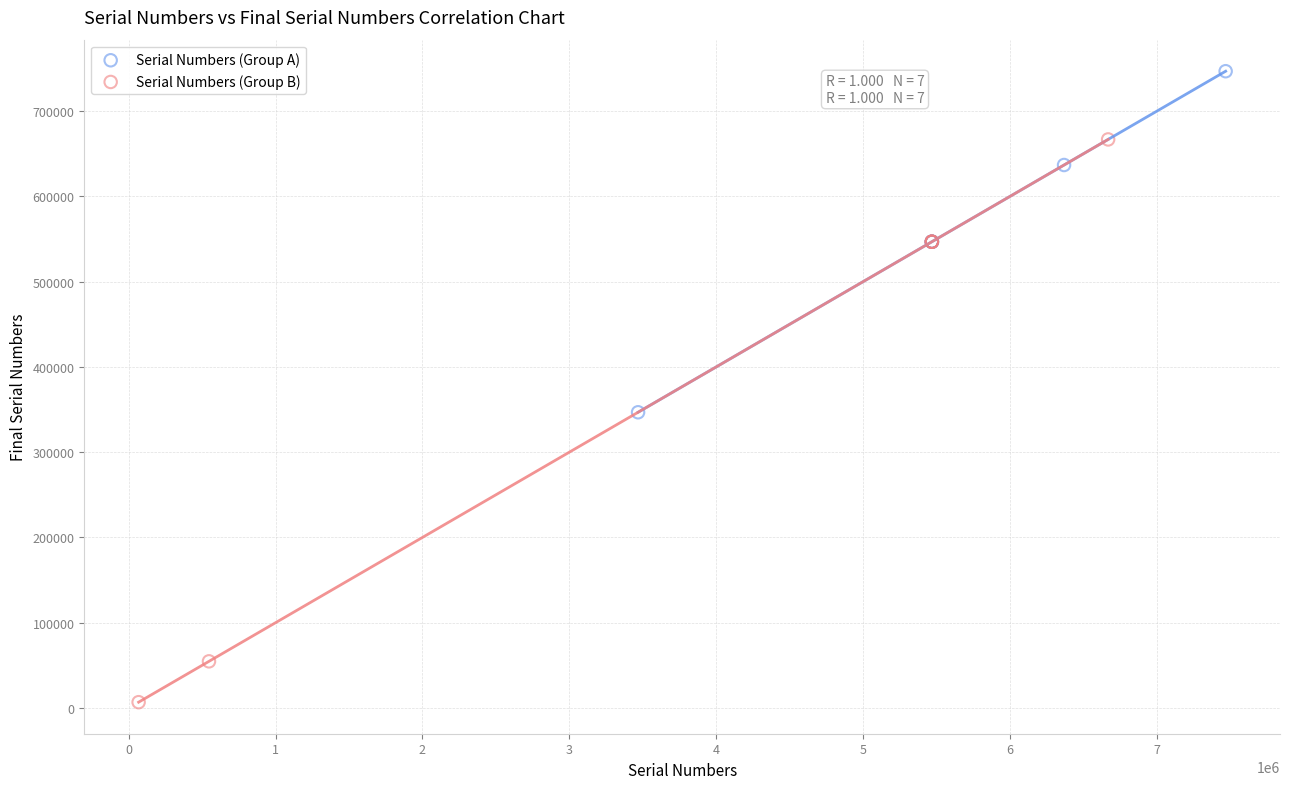

What are all the series names shown in the legend?

Serial Numbers (Group A), Serial Numbers (Group B)